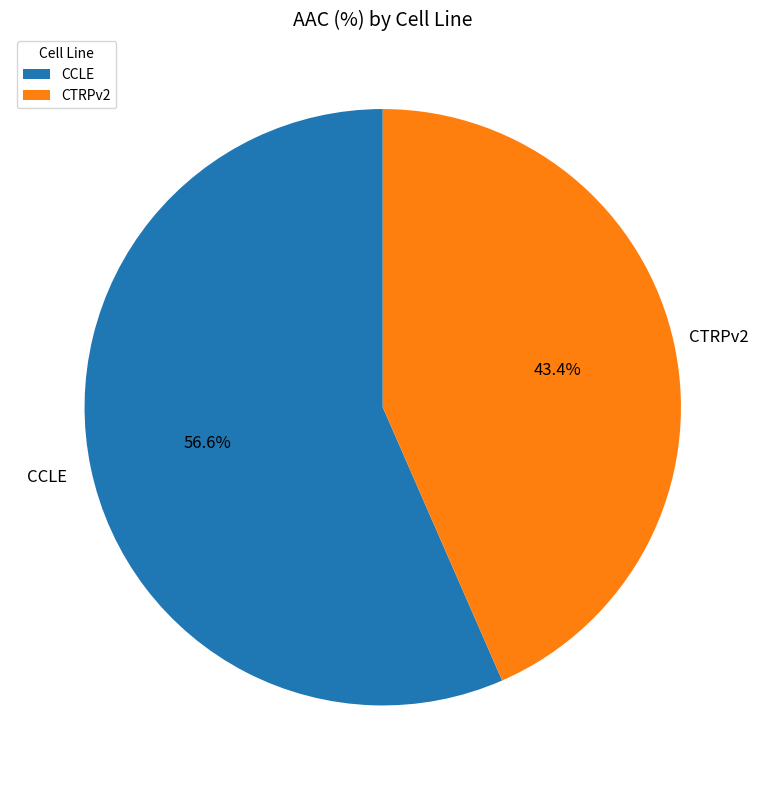

Approximately how many times larger is the value at CTRPv2 compared to CCLE?

0.8